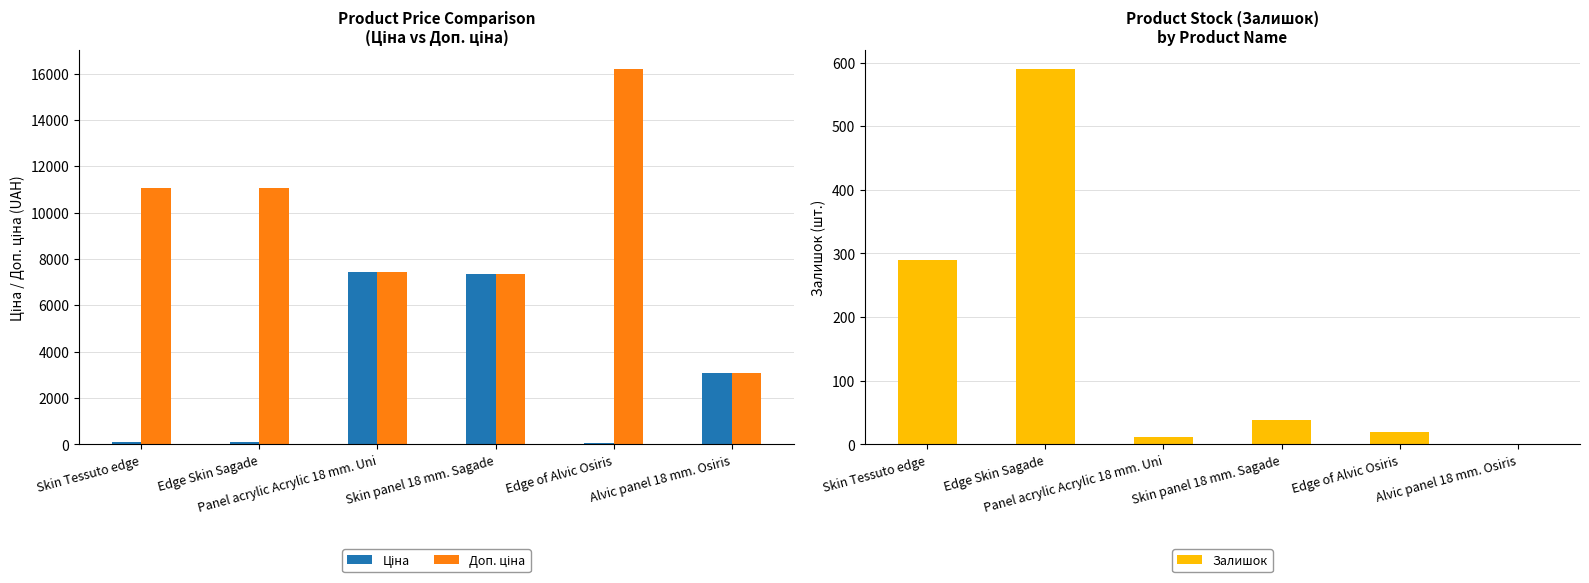

Reading right to left, transcribe all the data shown in this chart.

Ціна: Alvic panel 18 mm. Osiris=3059.7	Edge of Alvic Osiris=72.0	Skin panel 18 mm. Sagade=7360.2	Panel acrylic Acrylic 18 mm. Uni=7453.8	Edge Skin Sagade=110.5	Skin Tessuto edge=110.5
Доп. ціна: Alvic panel 18 mm. Osiris=3060.0	Edge of Alvic Osiris=16200.0	Skin panel 18 mm. Sagade=7360.2	Panel acrylic Acrylic 18 mm. Uni=7453.8	Edge Skin Sagade=11055.0	Skin Tessuto edge=11055.0
Залишок: Alvic panel 18 mm. Osiris=0.0	Edge of Alvic Osiris=19.0	Skin panel 18 mm. Sagade=38.0	Panel acrylic Acrylic 18 mm. Uni=11.0	Edge Skin Sagade=590.0	Skin Tessuto edge=290.0